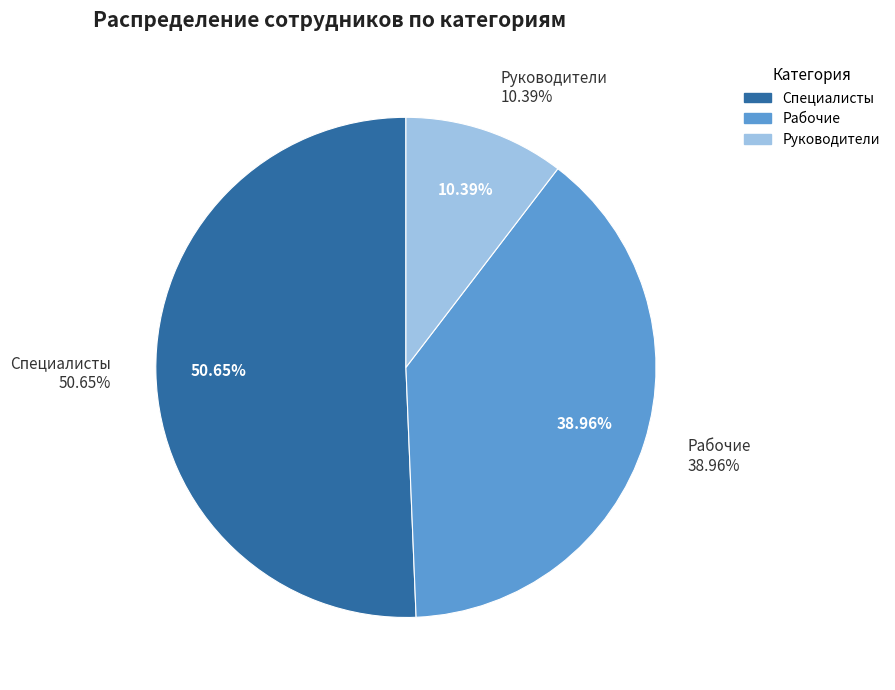

What is the largest slice in the pie chart?

Специалисты